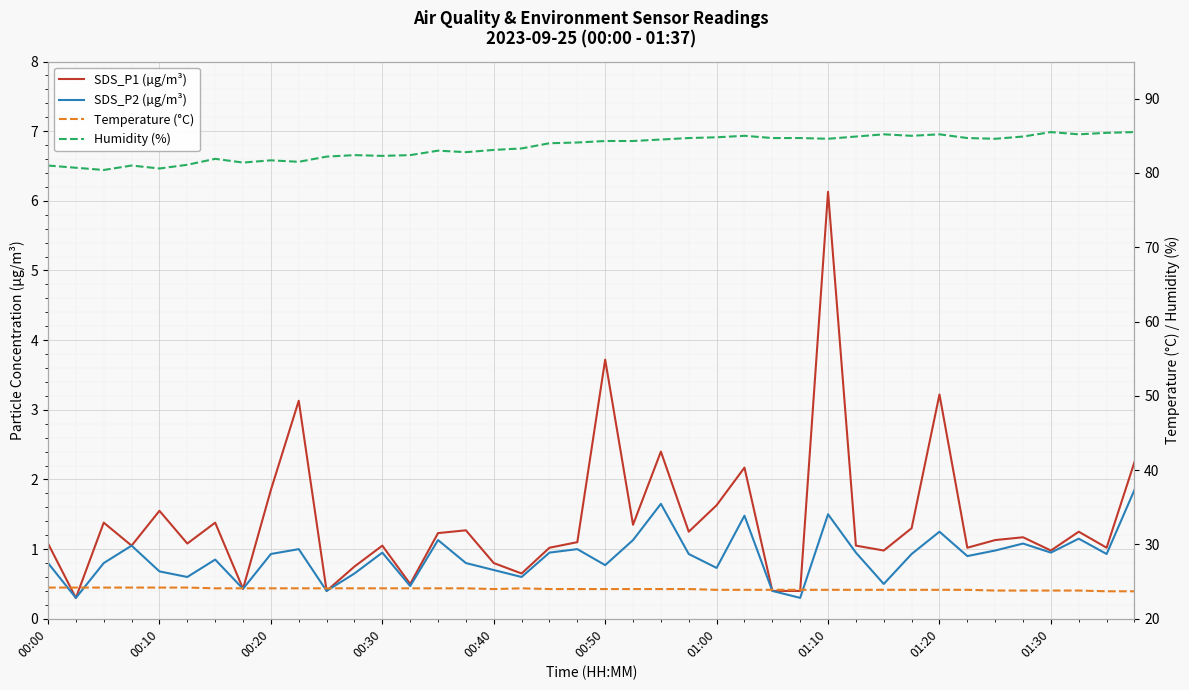

What is the difference between the maximum and second lowest values in the Humidity (%) series?

4.9